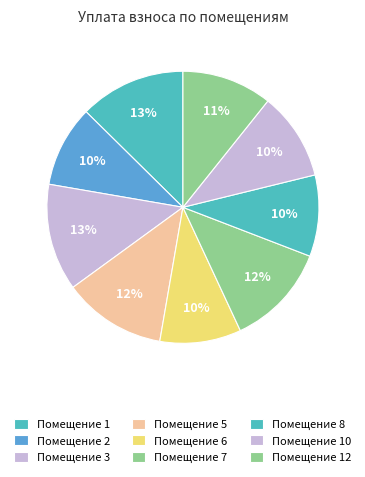

How many segments does this pie chart have?

9